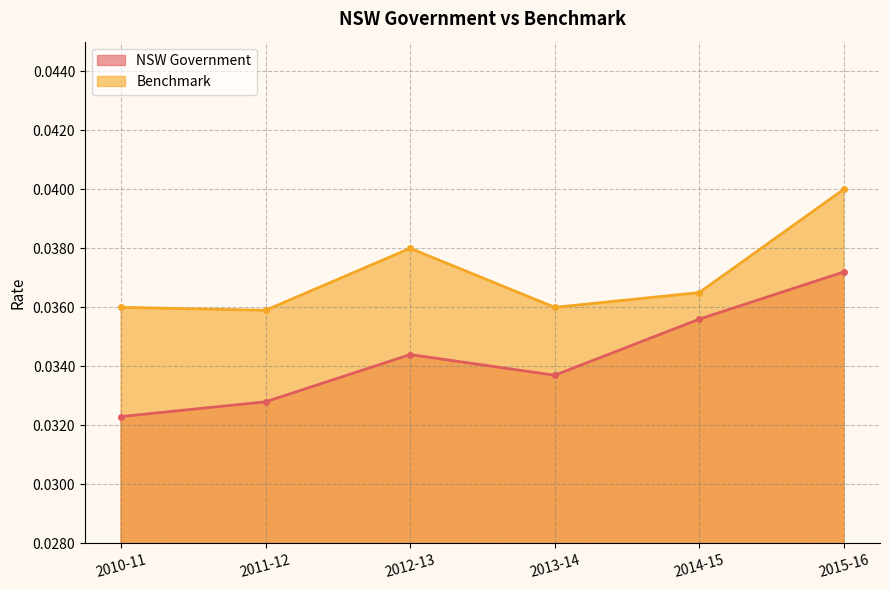

Which series changed the most between 2011-12 and 2013-14?

NSW Government